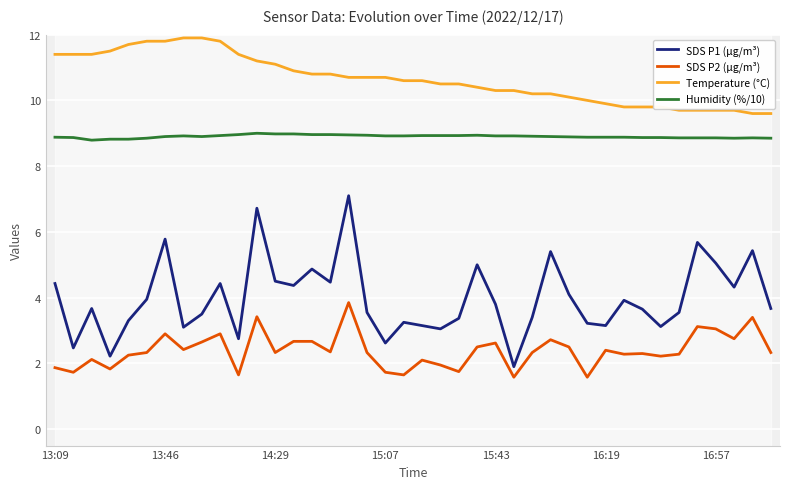

True or false: Humidity (%/10) and SDS P2 (µg/m³) intersect in this chart.

False